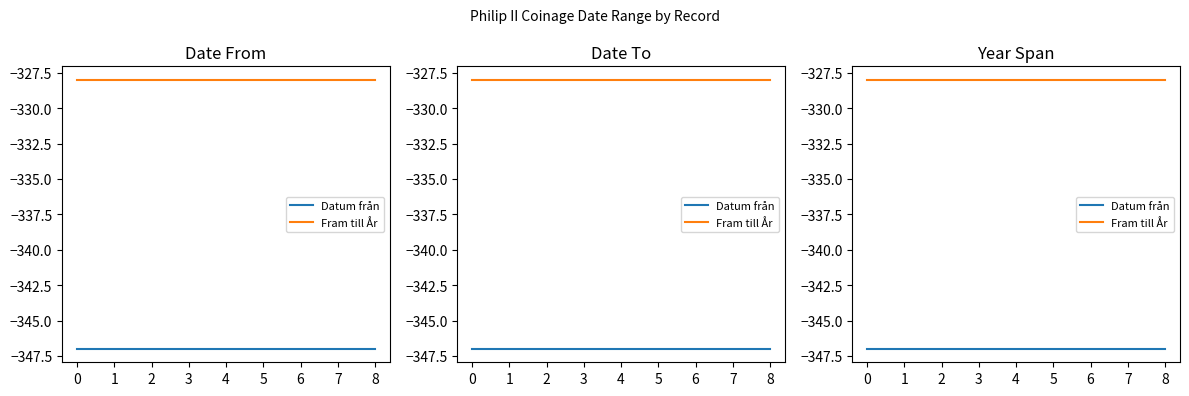

What is the average value of the Datum från series?

-347